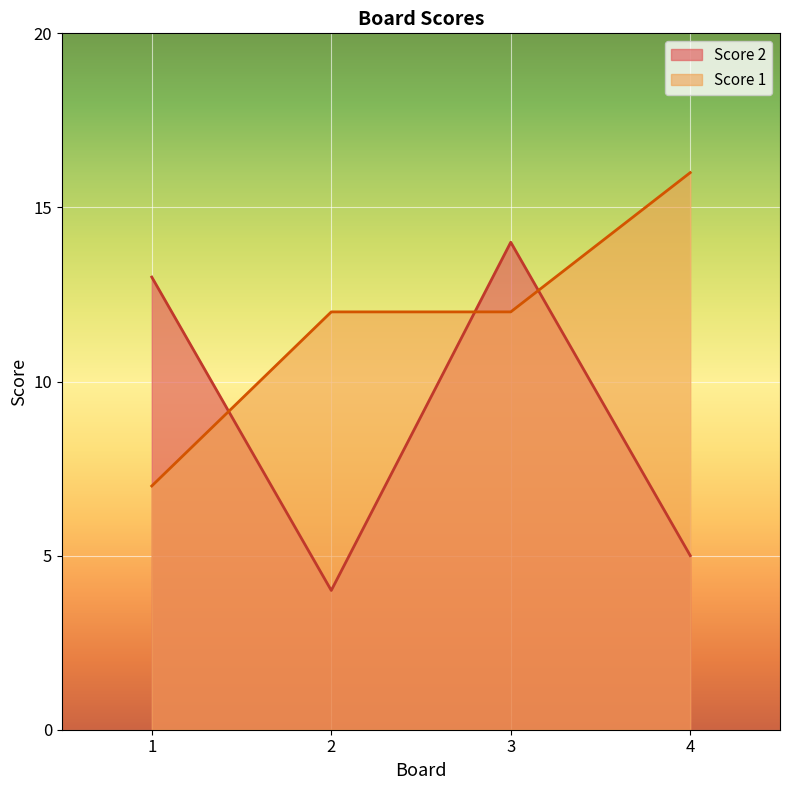

What is the value of the Score 2 point at the 4th from the left?

5